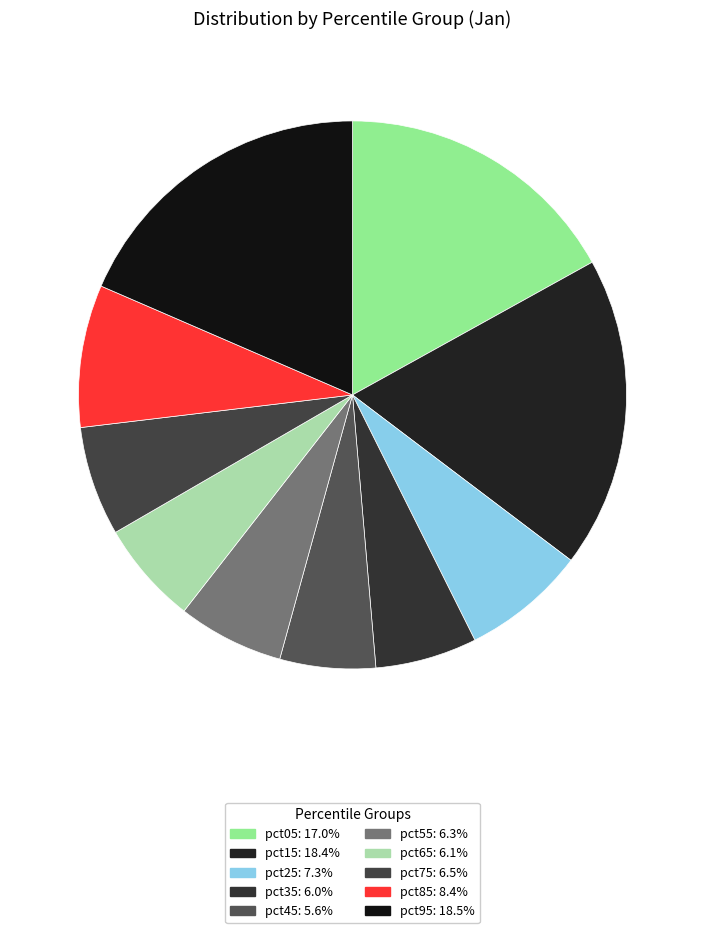

To the nearest percent, what portion does pct75 represent?

6%